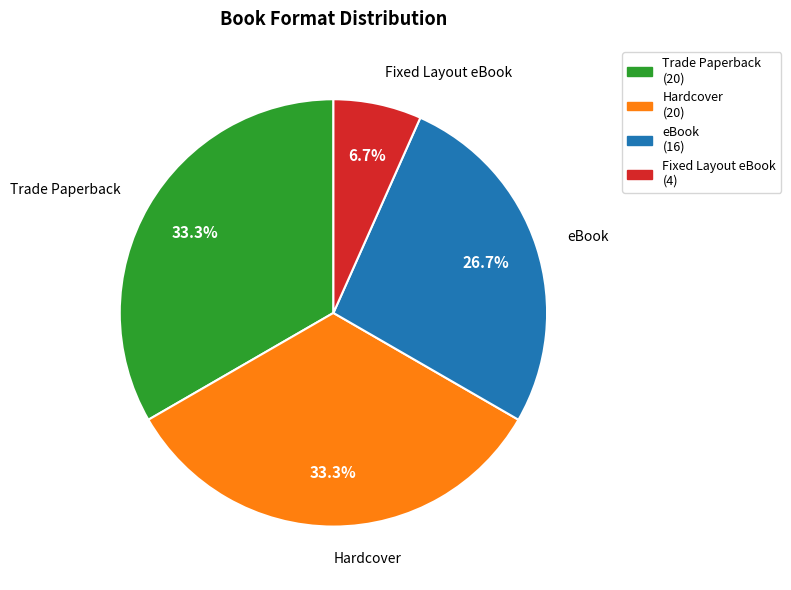

What is the smallest slice in the pie chart?

Fixed Layout eBook